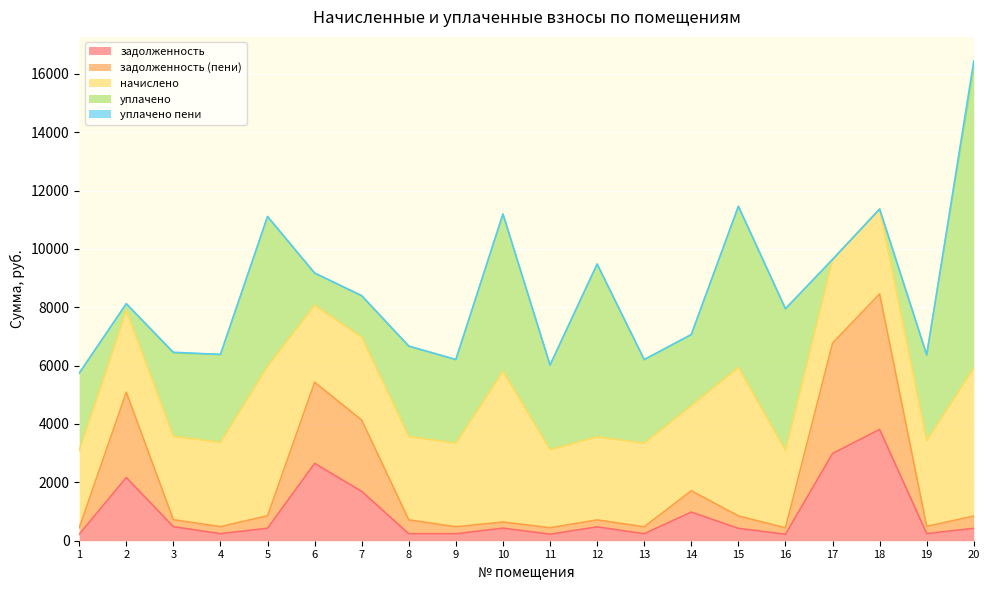

Where does the задолженность (пени) series first go above 422?

2